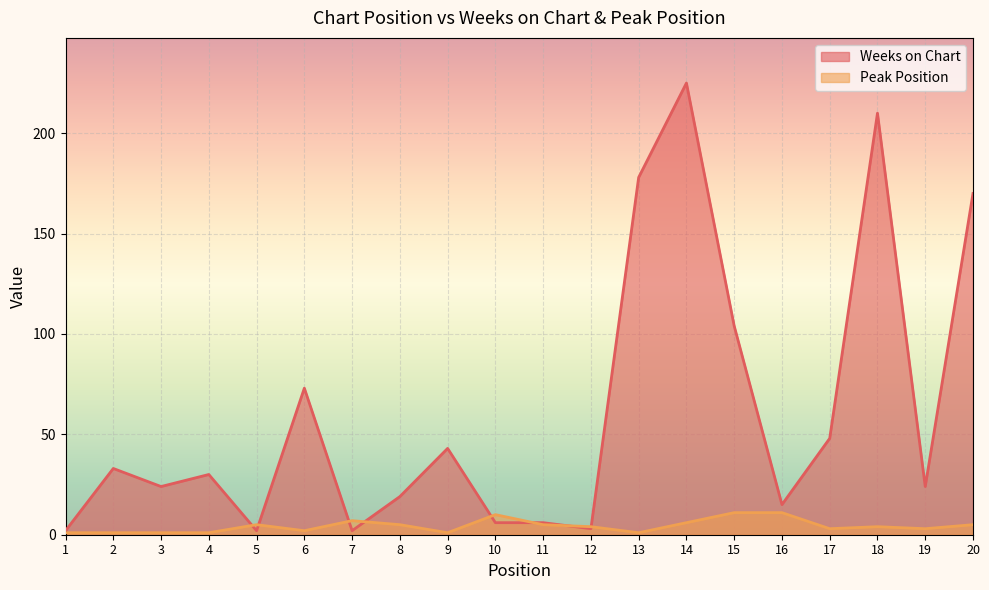

In Weeks on Chart, how many points are lower than both neighbors (excluding endpoints)?

6